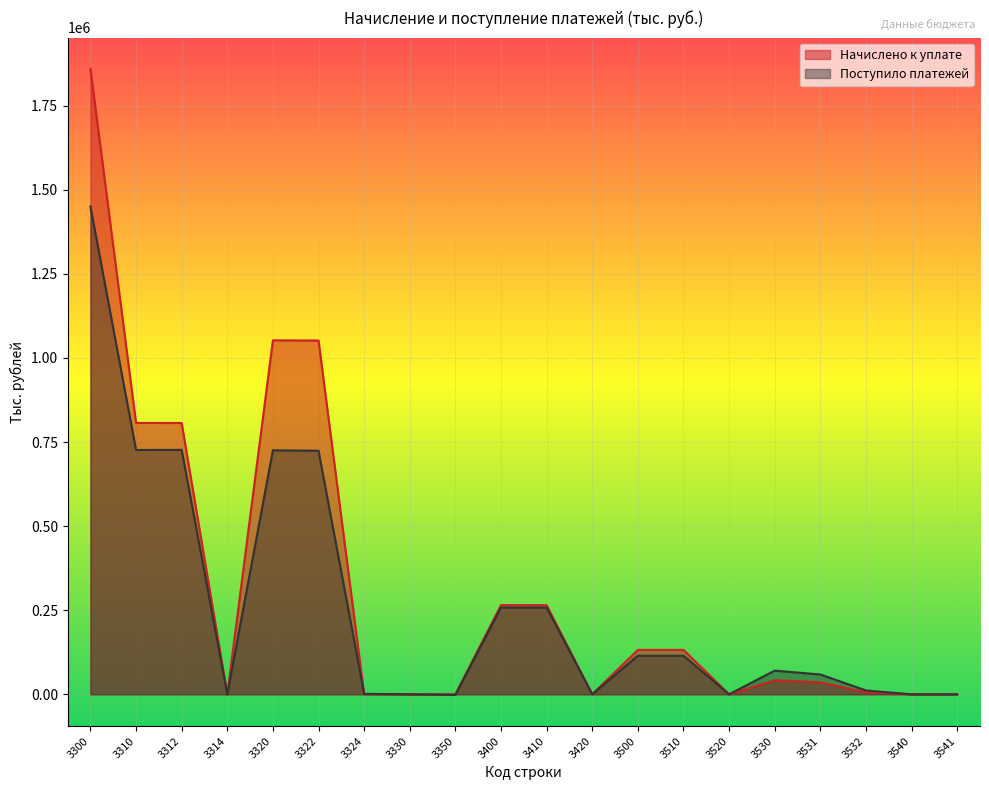

At which category is the sum across all series the highest?

3300